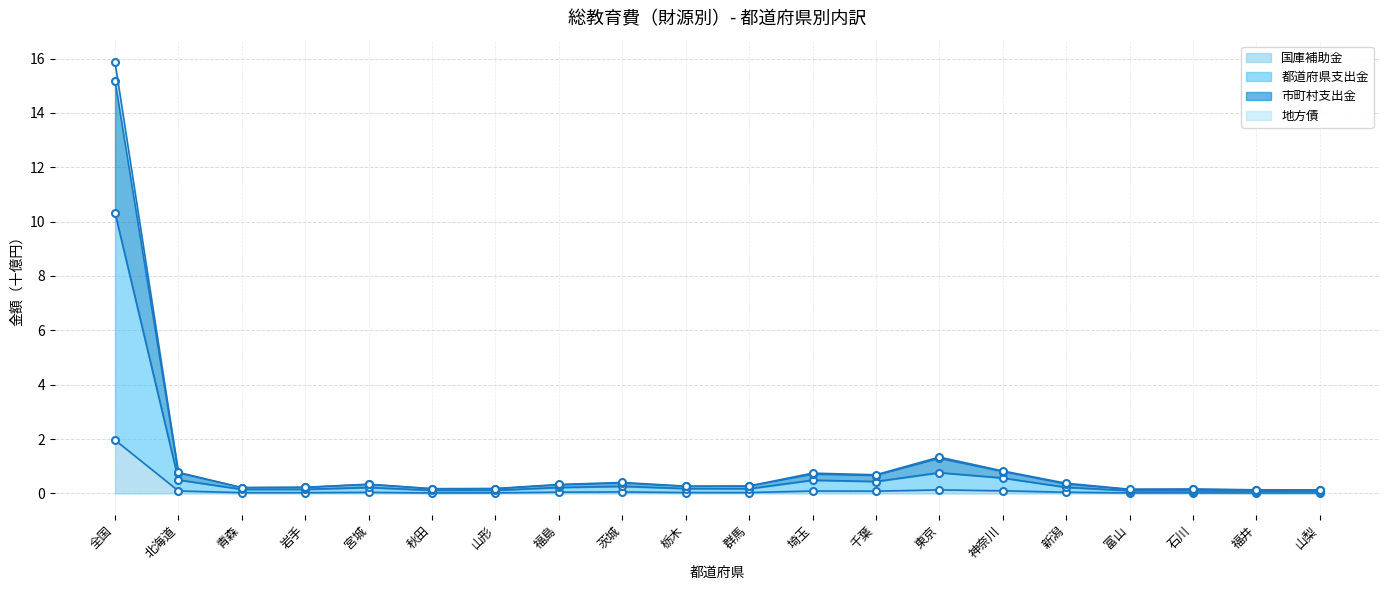

What is the minimum value for 市町村支出金?

0.1